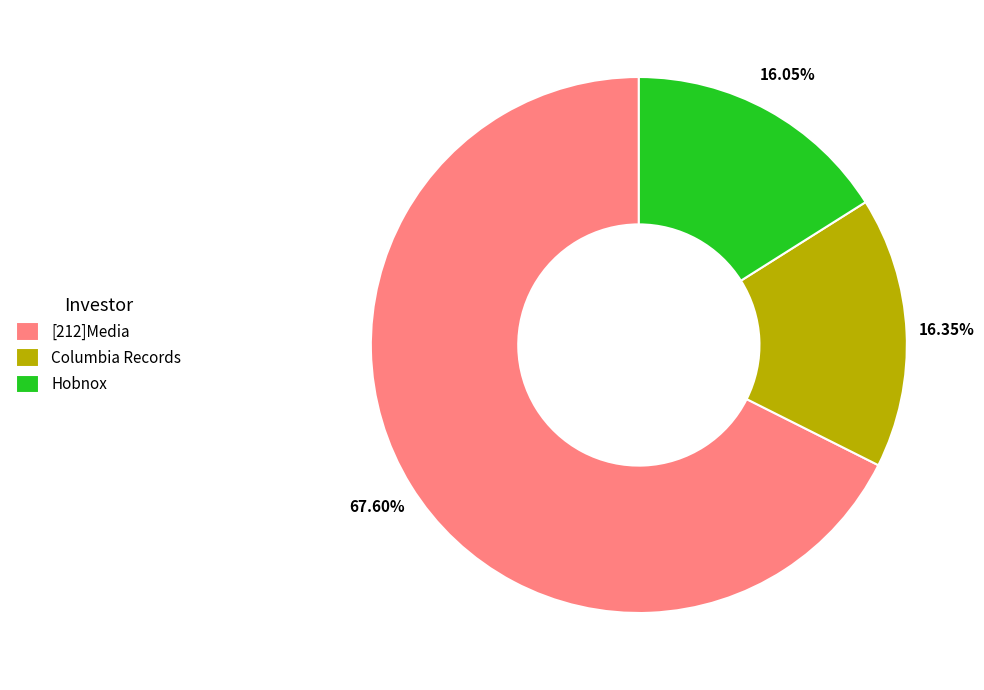

What is the majority slice?

[212]Media